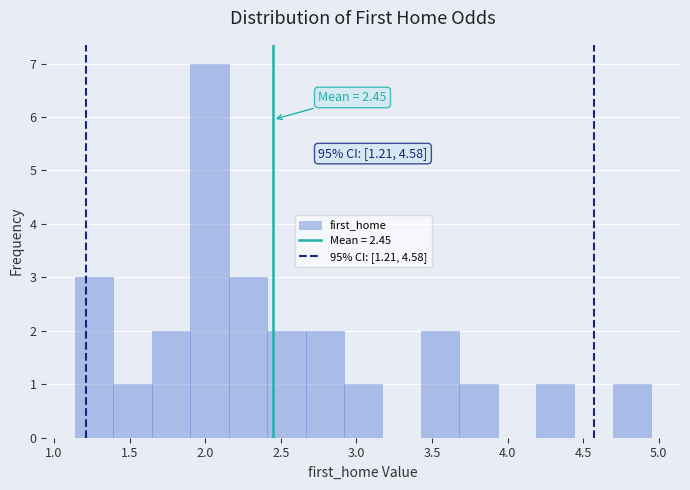

Which range on the x-axis has the tallest bar?

1.90 to 2.15